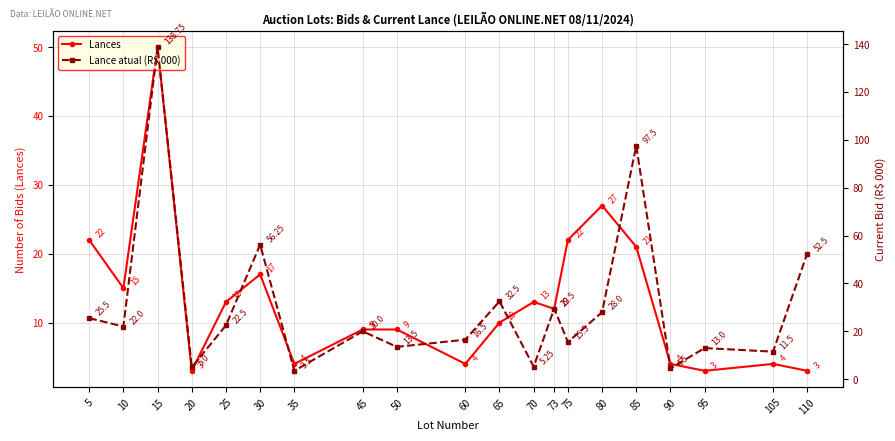

Between 25 and 80, which series saw the biggest shift?

Lances